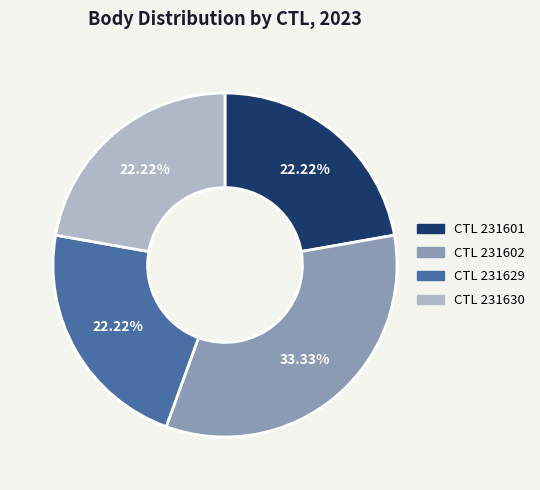

Combined, do CTL 231601 and CTL 231602 account for over 50%?

Yes